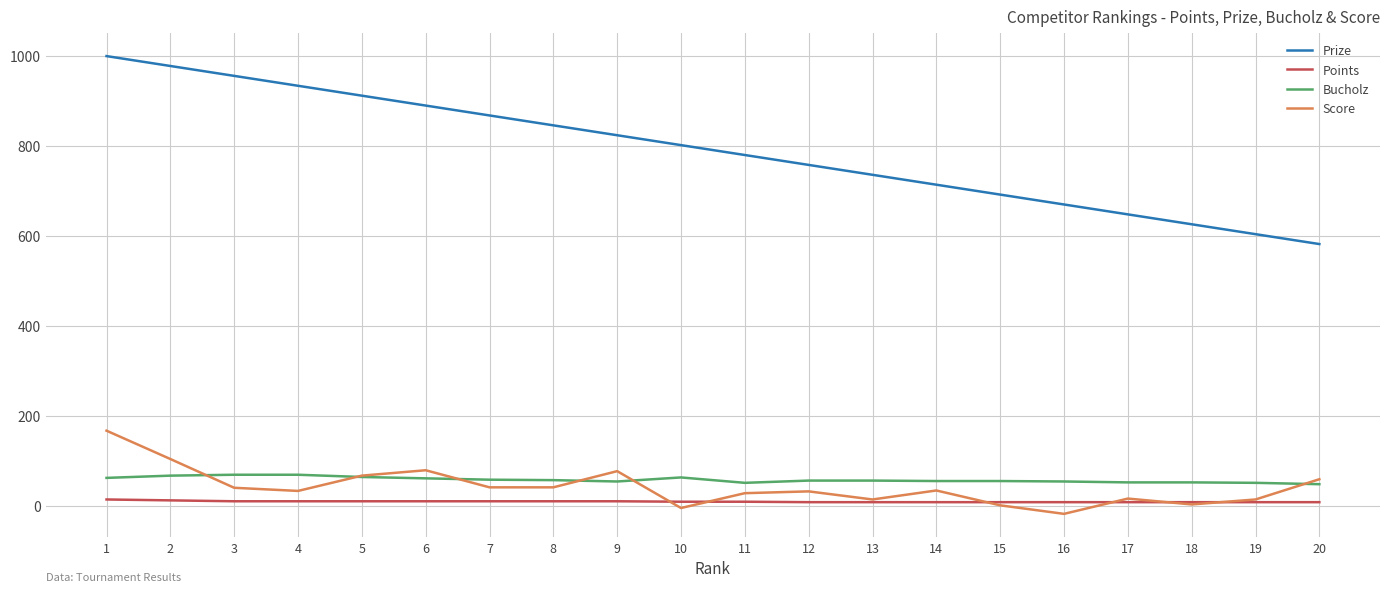

How many distinct data groups are displayed?

4